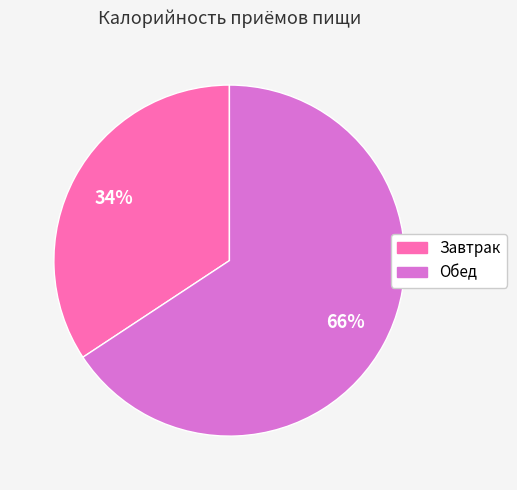

What is the majority slice?

Обед